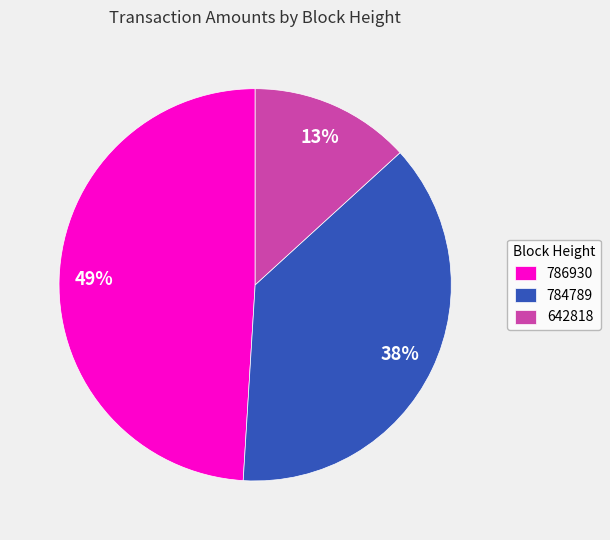

Rank the categories by value from highest to lowest.

786930, 784789, 642818